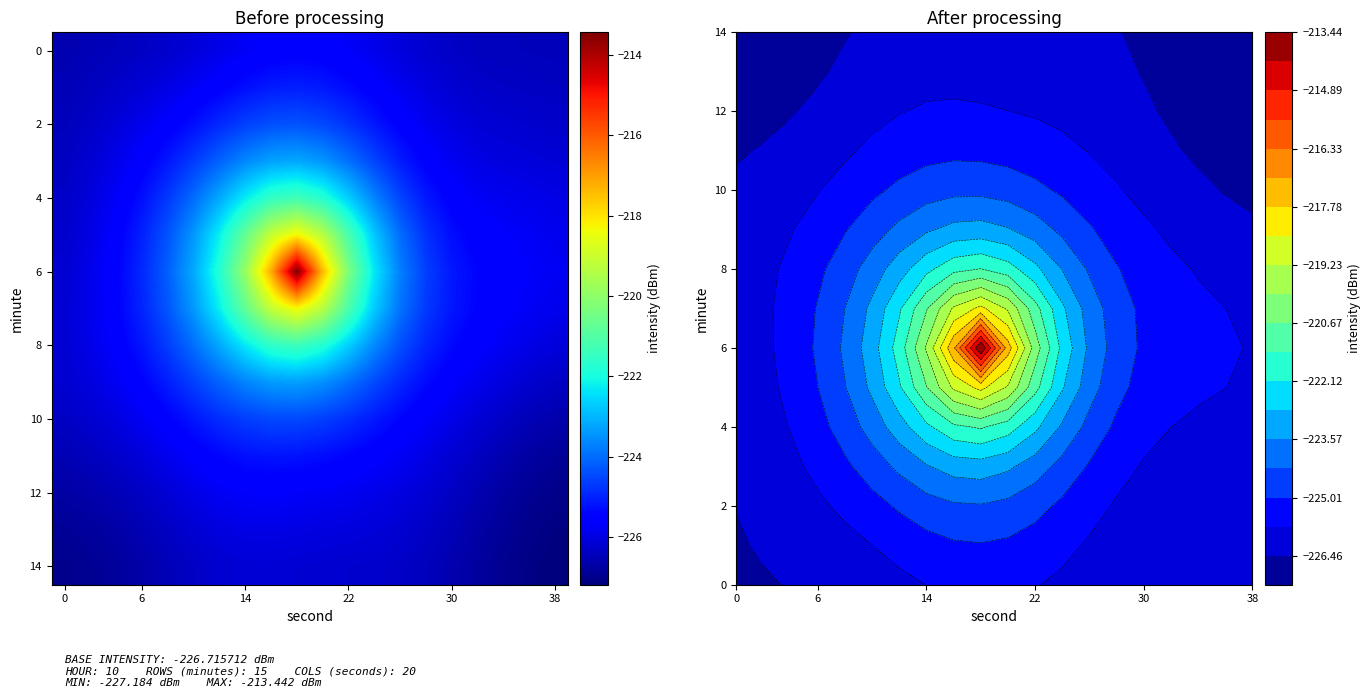

Count the number of data series in this chart.

15